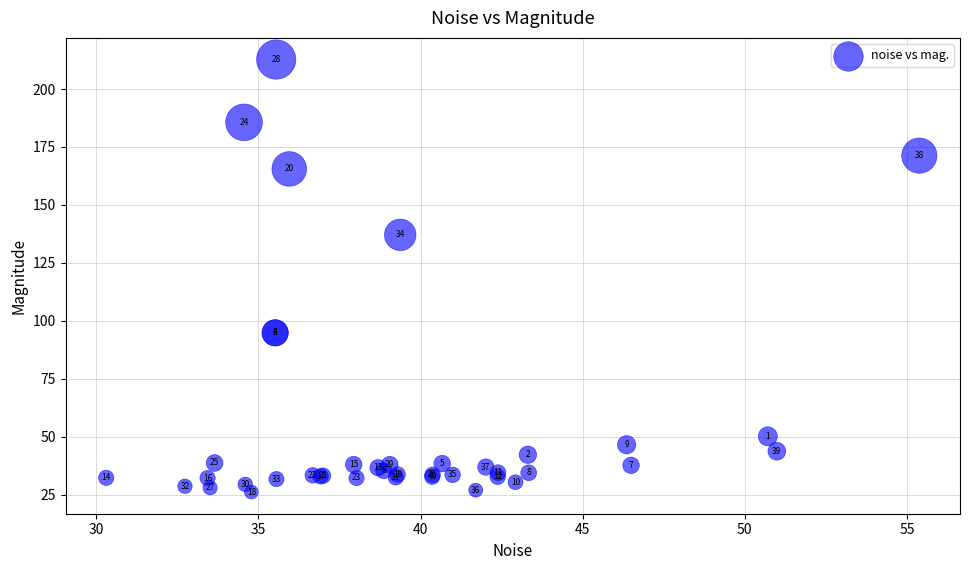

What Y value in the scatter plot is closest to 119?

137.1